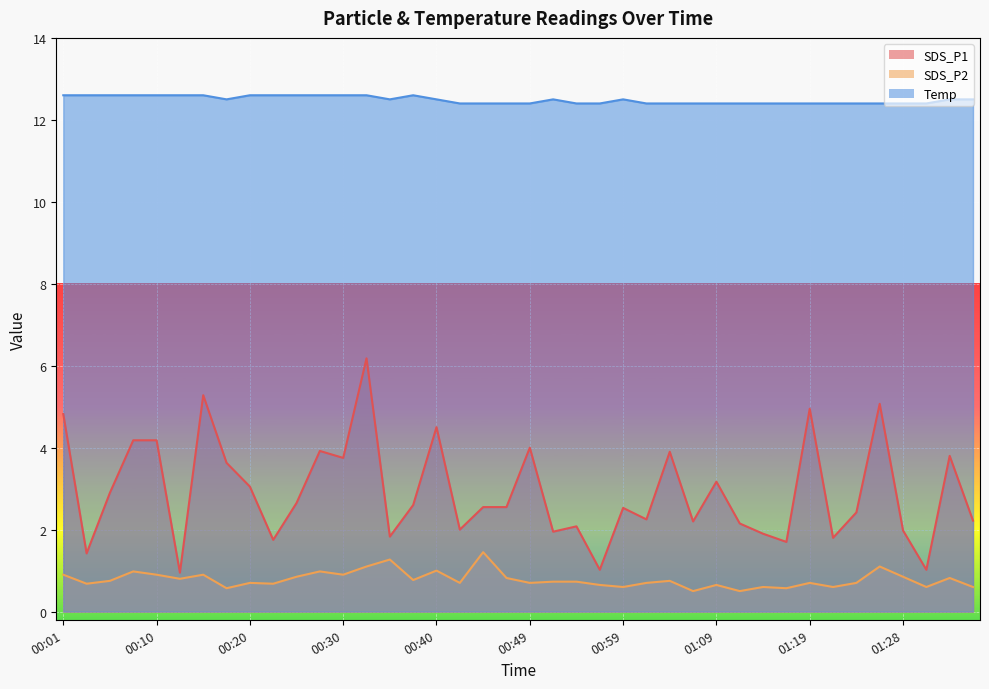

How many Temp values are between 12 and 13?

40